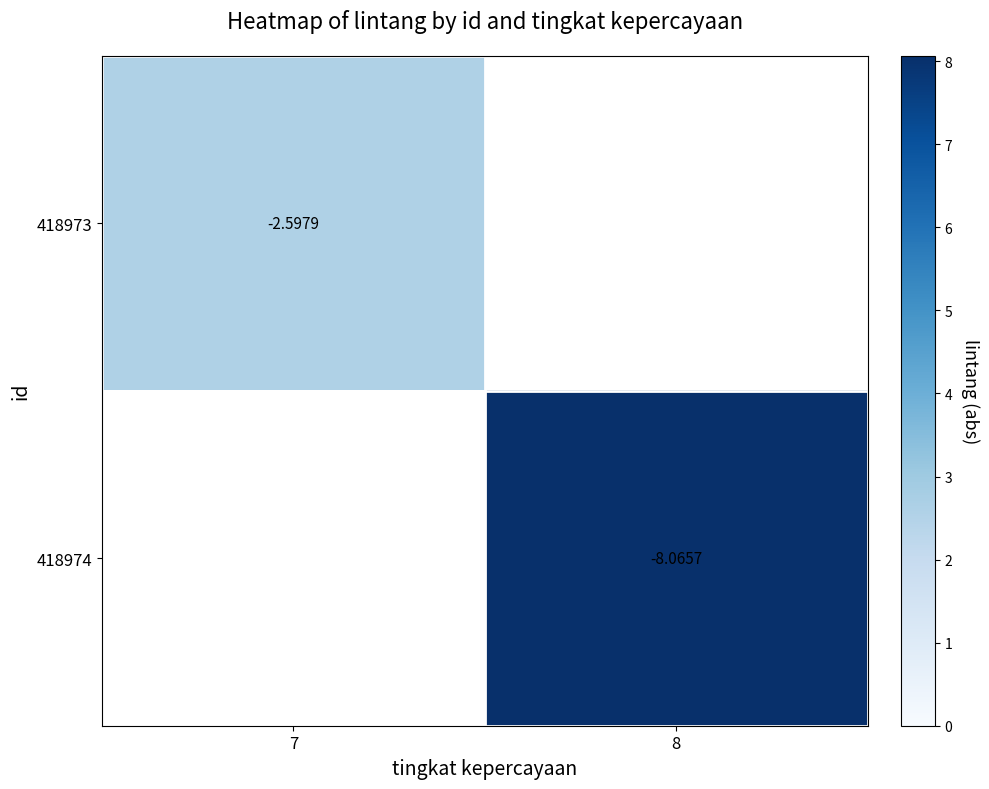

Between 8 and 7, which is larger?

7